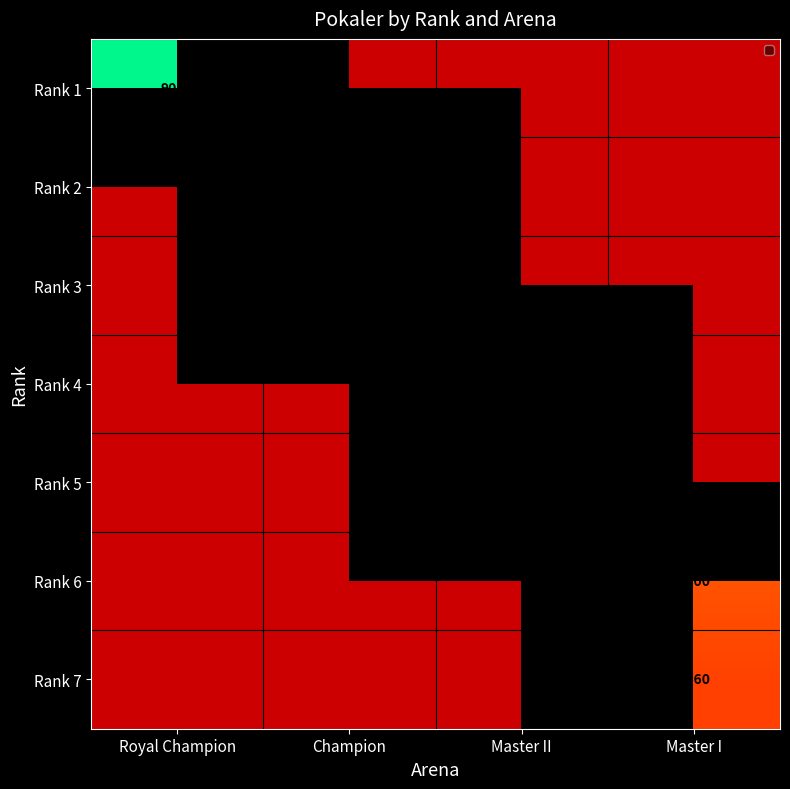

List the labels in order of Rank 1 value, smallest first.

Royal Champion, Champion, Master II, Master I